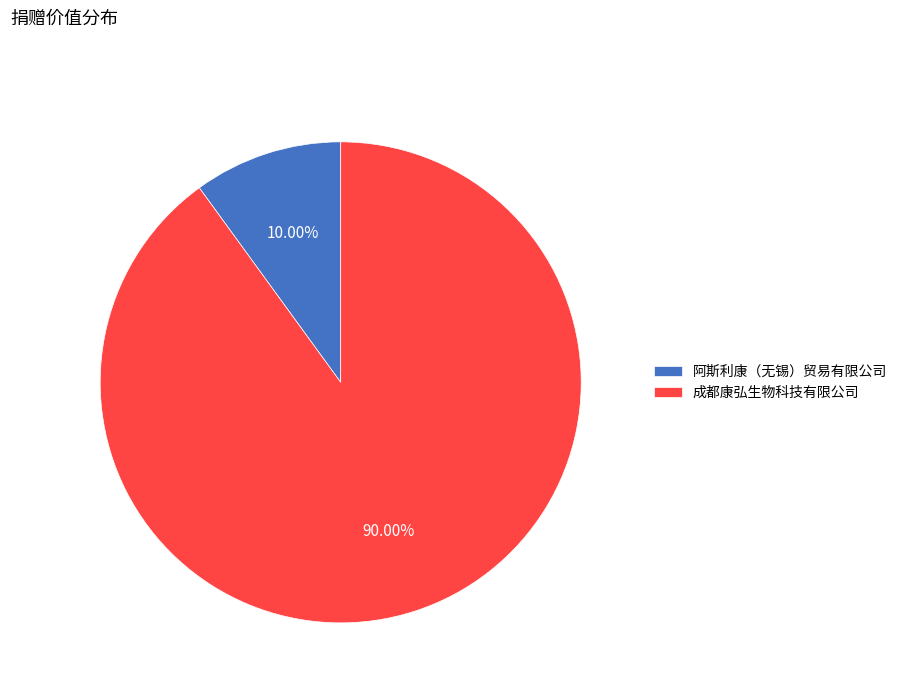

Which has a higher value, 成都康弘生物科技有限公司 or 阿斯利康（无锡）贸易有限公司?

成都康弘生物科技有限公司